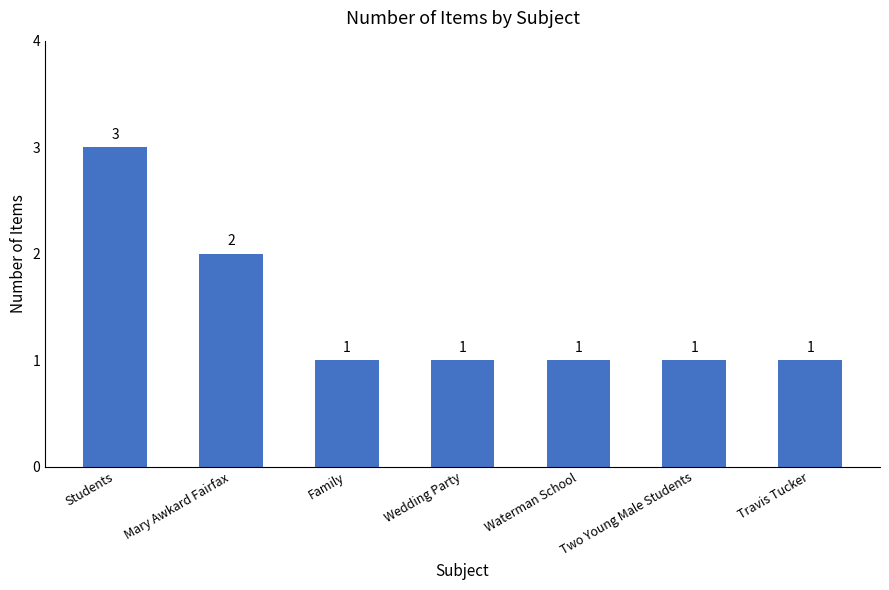

What is the greatest value displayed?

3